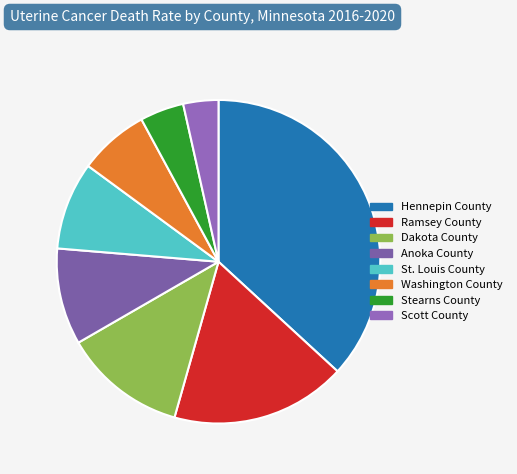

Does Dakota County represent more than half of the total?

No